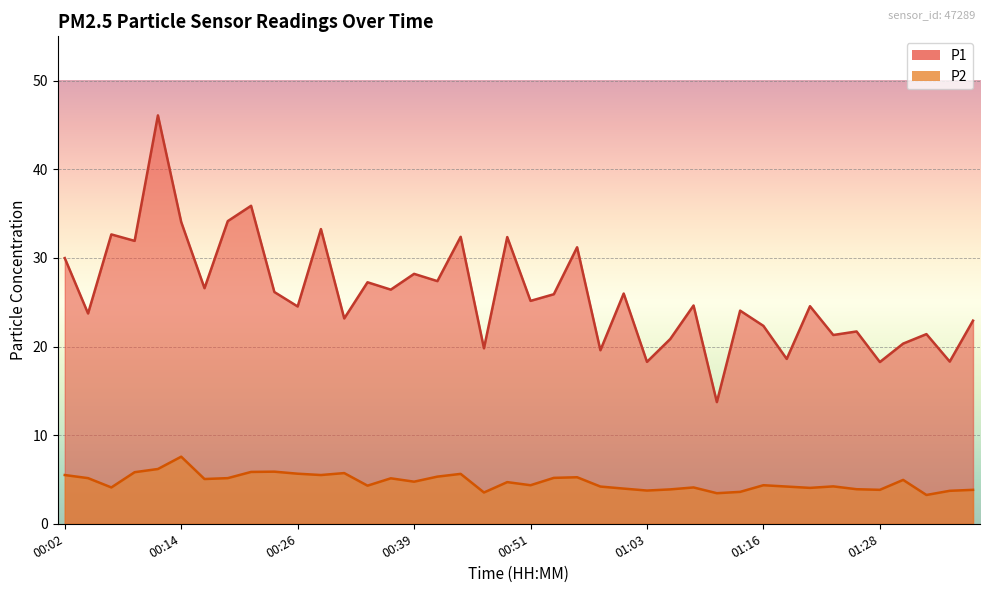

Reading left to right, list all the values displayed in this chart.

P1: 30.0	23.7	32.6	31.9	46.1	34.0	26.6	34.1	35.9	26.1	24.5	33.2	23.2	27.2	26.4	28.2	27.4	32.4	19.8	32.4	25.1	25.9	31.2	19.6	26.0	18.3	20.9	24.6	13.7	24.1	22.3	18.6	24.6	21.3	21.7	18.2	20.3	21.4	18.3	22.9
P2: 5.5	5.2	4.1	5.8	6.2	7.6	5.0	5.2	5.8	5.9	5.7	5.5	5.7	4.3	5.1	4.8	5.3	5.6	3.5	4.7	4.3	5.2	5.2	4.2	4.0	3.8	3.9	4.1	3.5	3.6	4.3	4.2	4.0	4.2	3.9	3.8	5.0	3.2	3.7	3.8